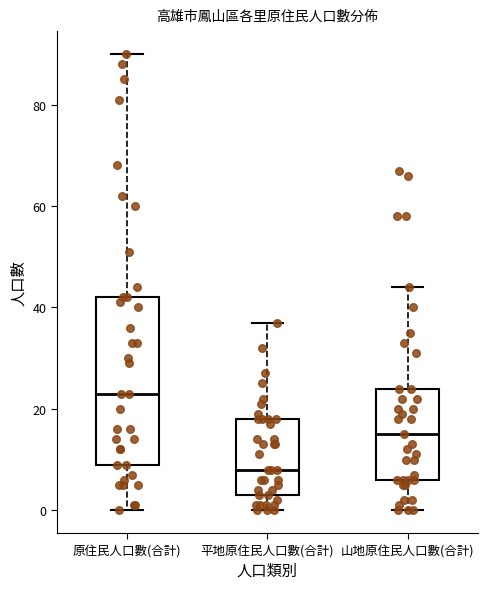

Comparing the boxes themselves (not the whiskers), which one is the tallest?

原住民人口數(合計)